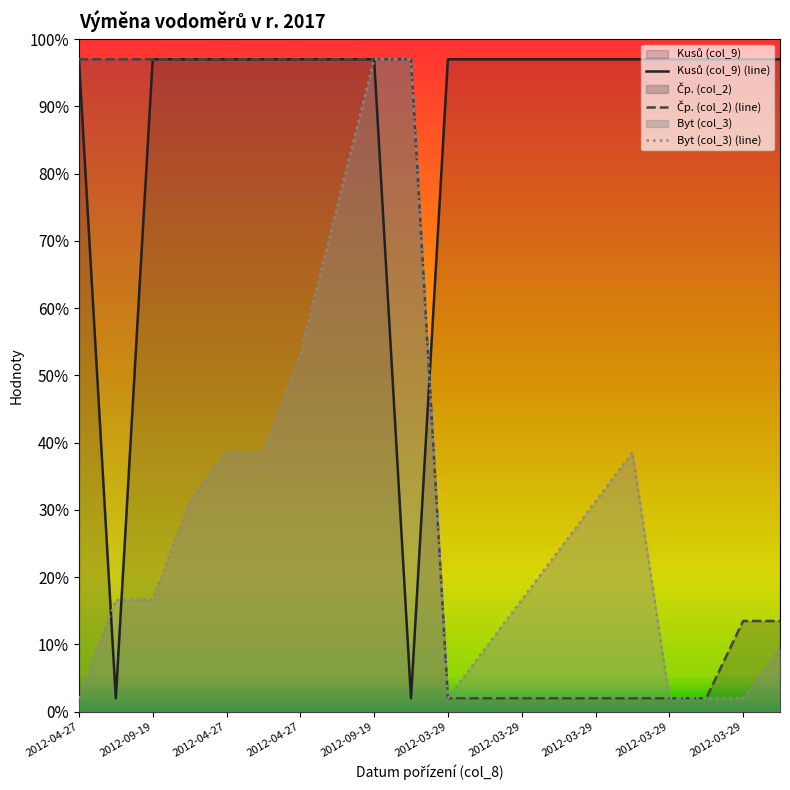

Which has a higher value, 2012-04-27 or 19?

2012-04-27